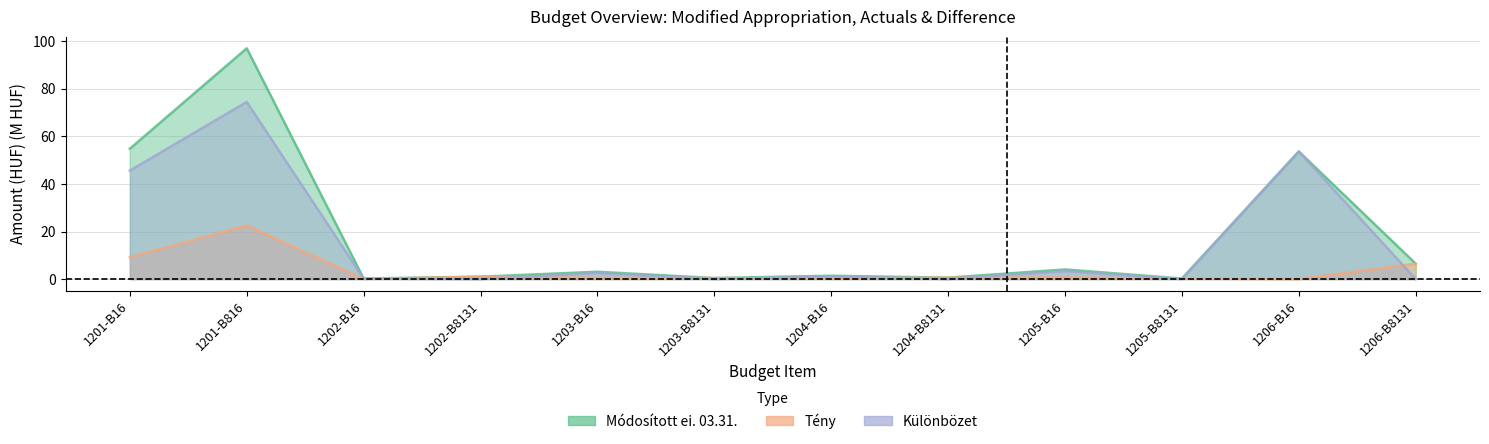

Count the number of categories in the chart.

12